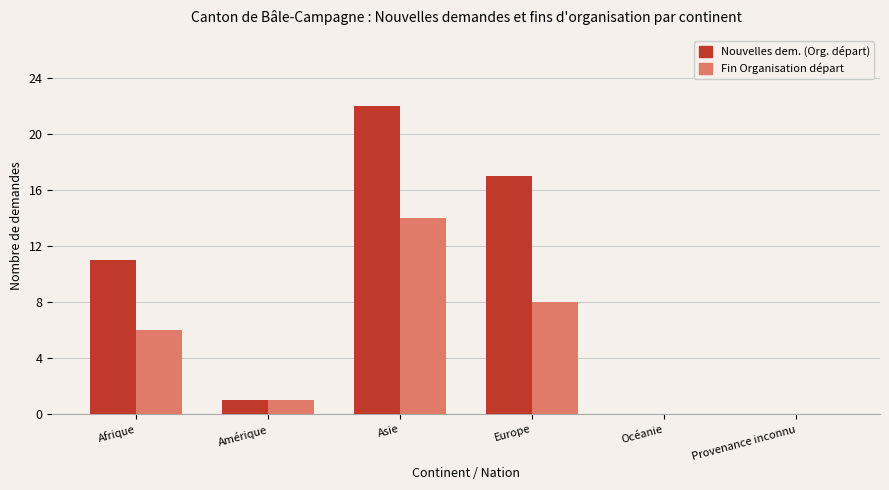

Which series has the largest total across all categories?

Nouvelles dem. (Org. départ)